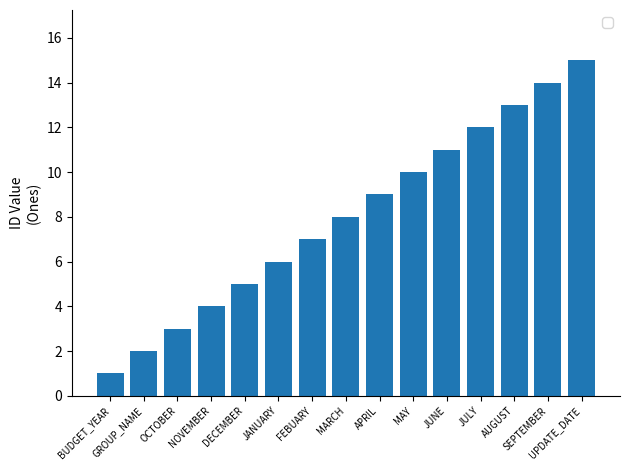

Between DECEMBER and AUGUST, which is larger?

AUGUST